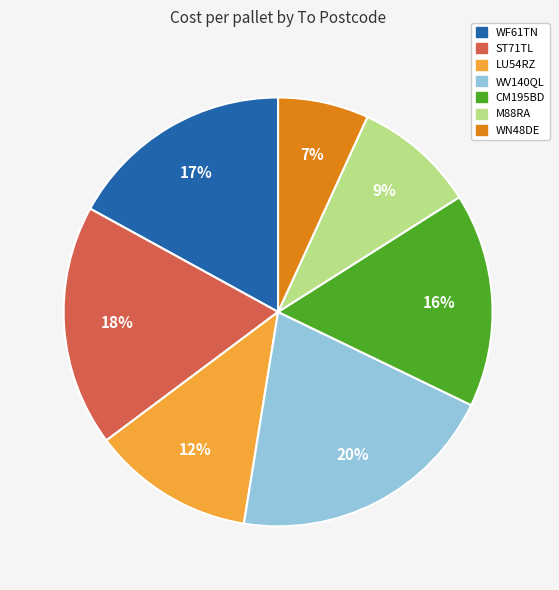

To the nearest percent, what is the average slice percentage?

14%